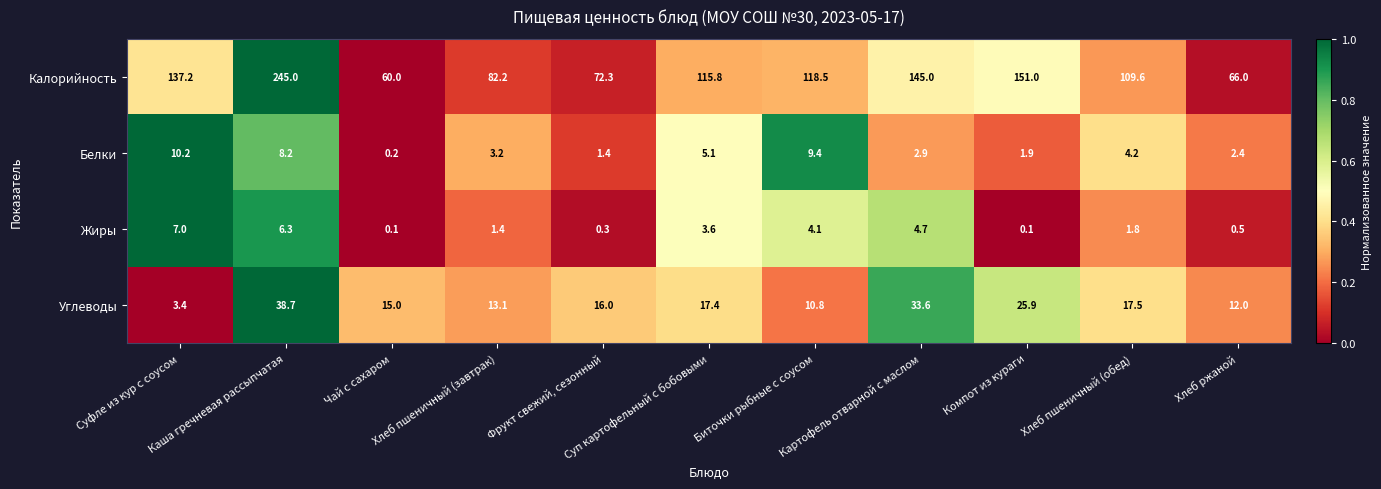

List the series in order of their peak value, highest first.

Калорийность, Углеводы, Белки, Жиры